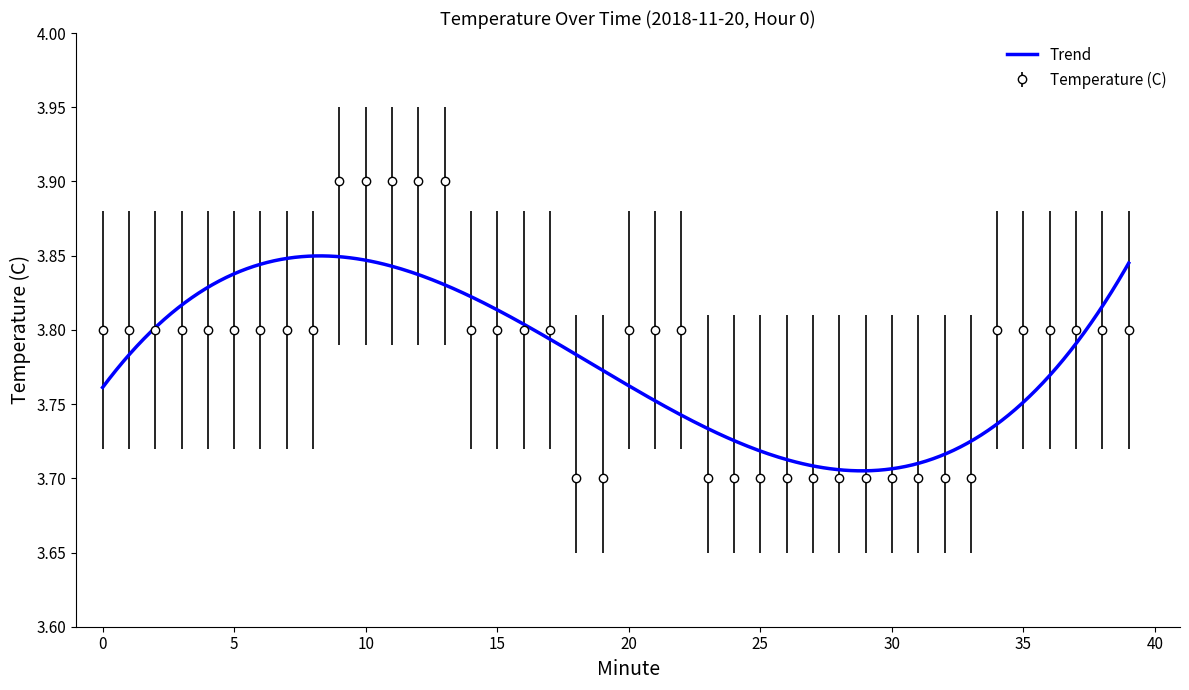

What is the minimum value shown in the chart?

3.7